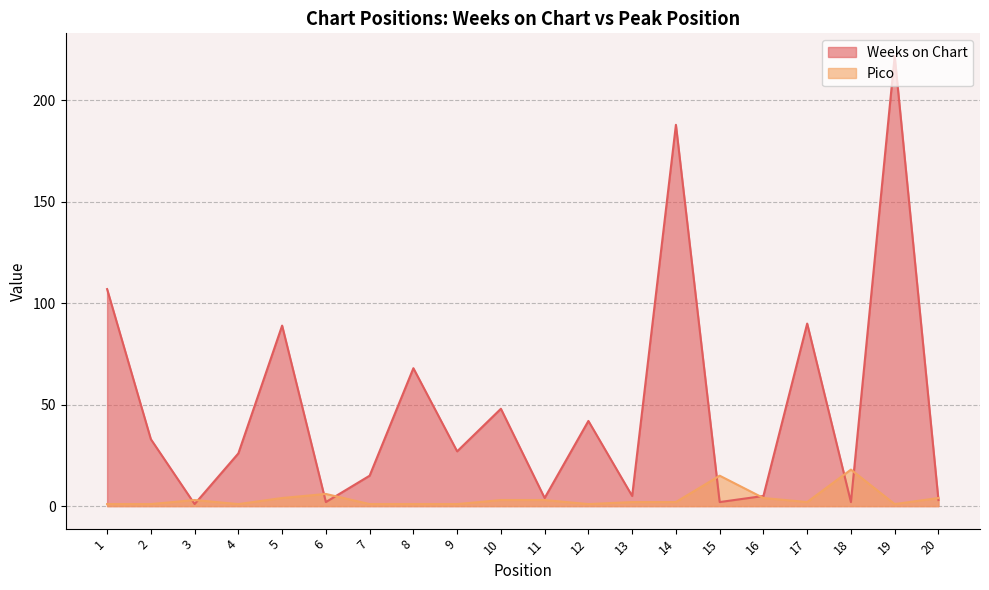

Rank the categories by Weeks on Chart value from lowest to highest.

3, 6, 15, 18, 20, 11, 13, 16, 7, 4, 9, 2, 12, 10, 8, 5, 17, 1, 14, 19